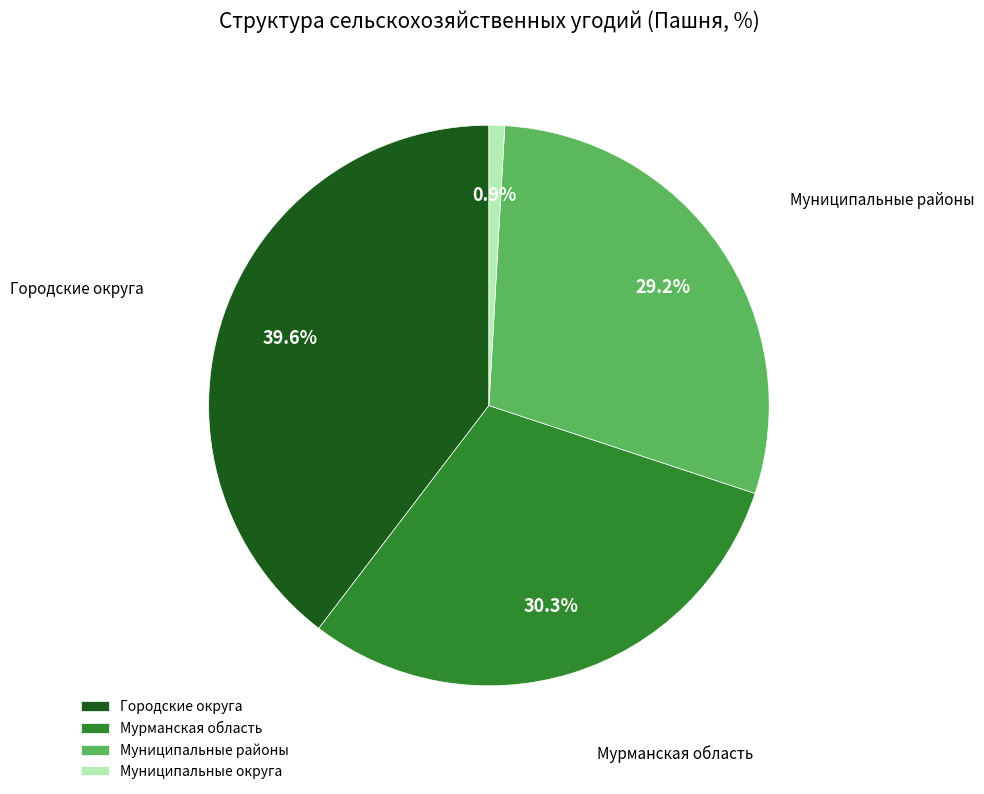

Which category has the biggest portion of the pie?

Городские округа